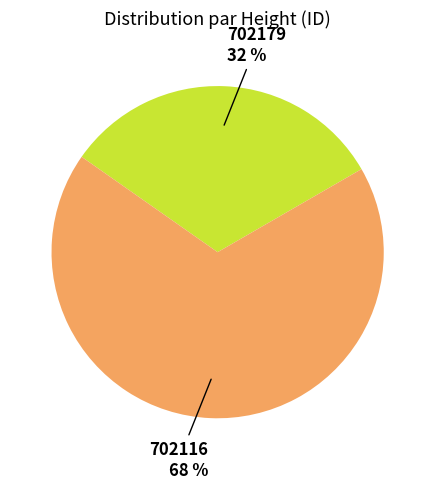

Which category has the smallest portion of the pie?

702179